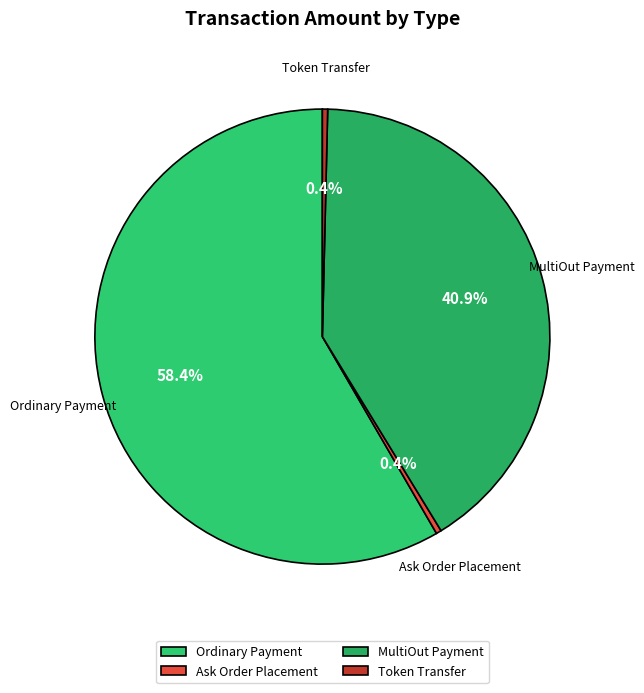

Which category has the biggest portion of the pie?

Ordinary Payment